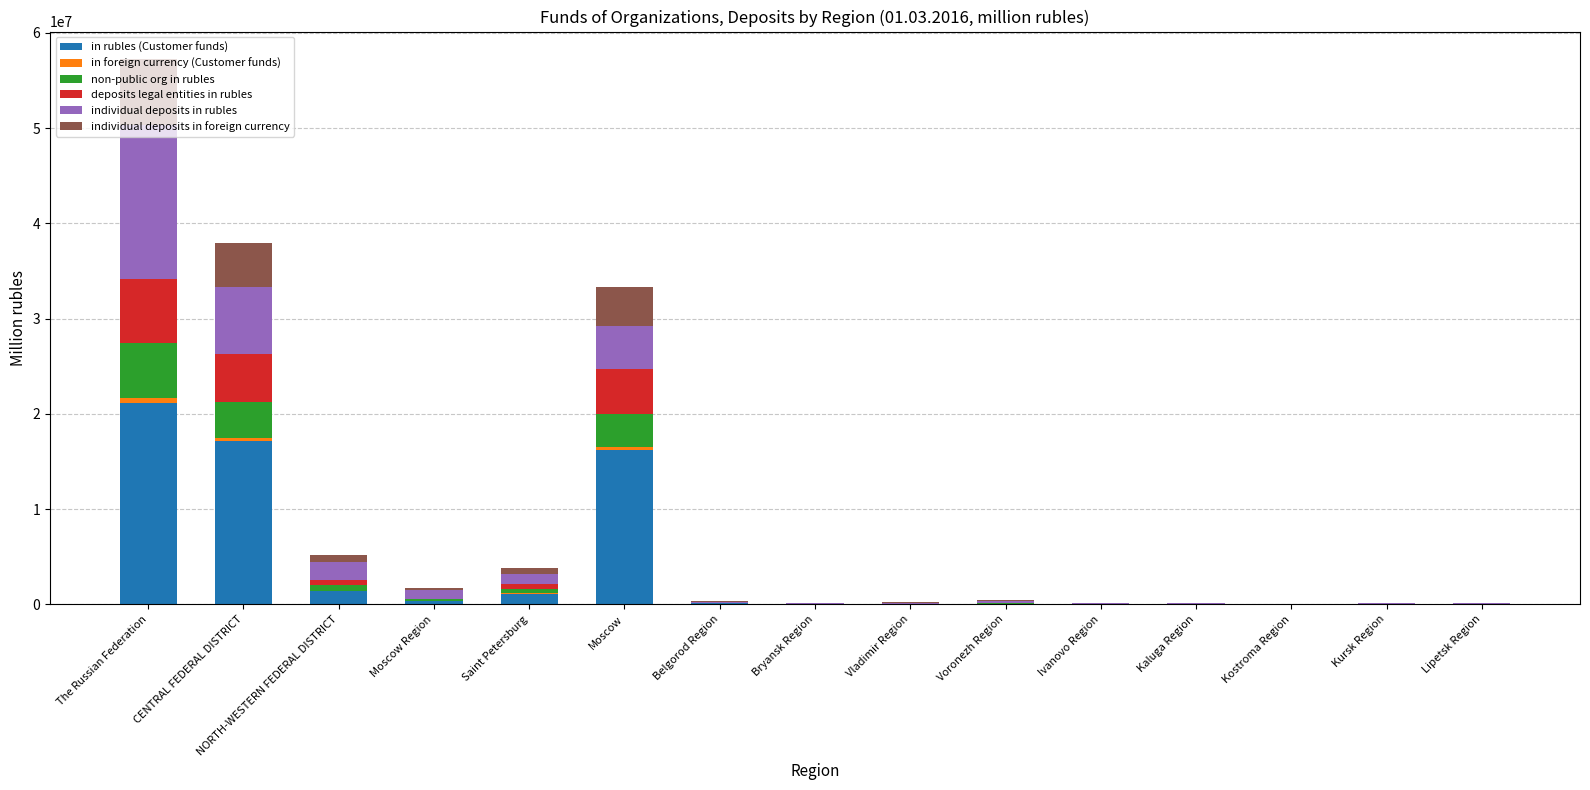

What is the sum of all in rubles (Customer funds) values?

57719819